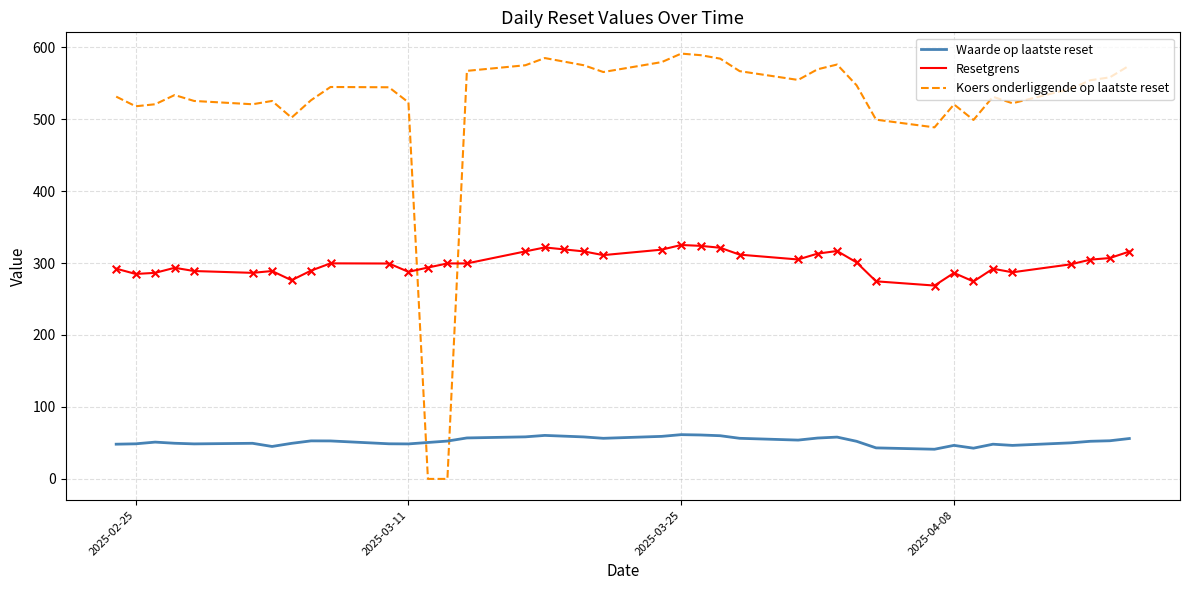

Which series has the widest spread of values?

Koers onderliggende op laatste reset